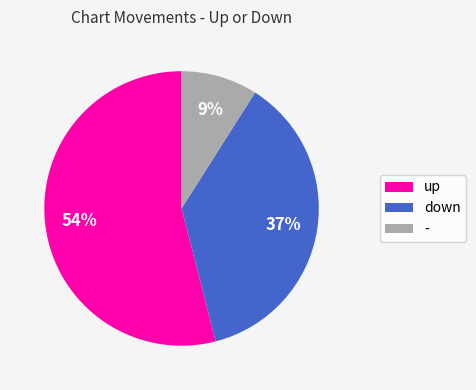

Does up represent more than half of the total?

Yes